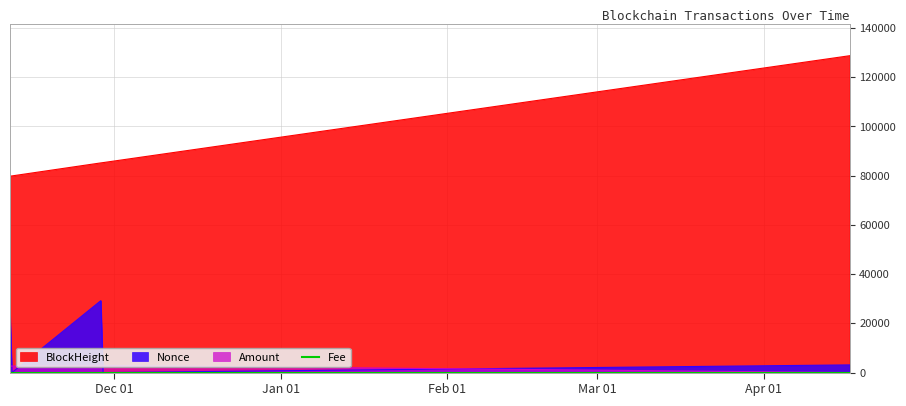

True or false: Nonce and BlockHeight intersect in this chart.

False